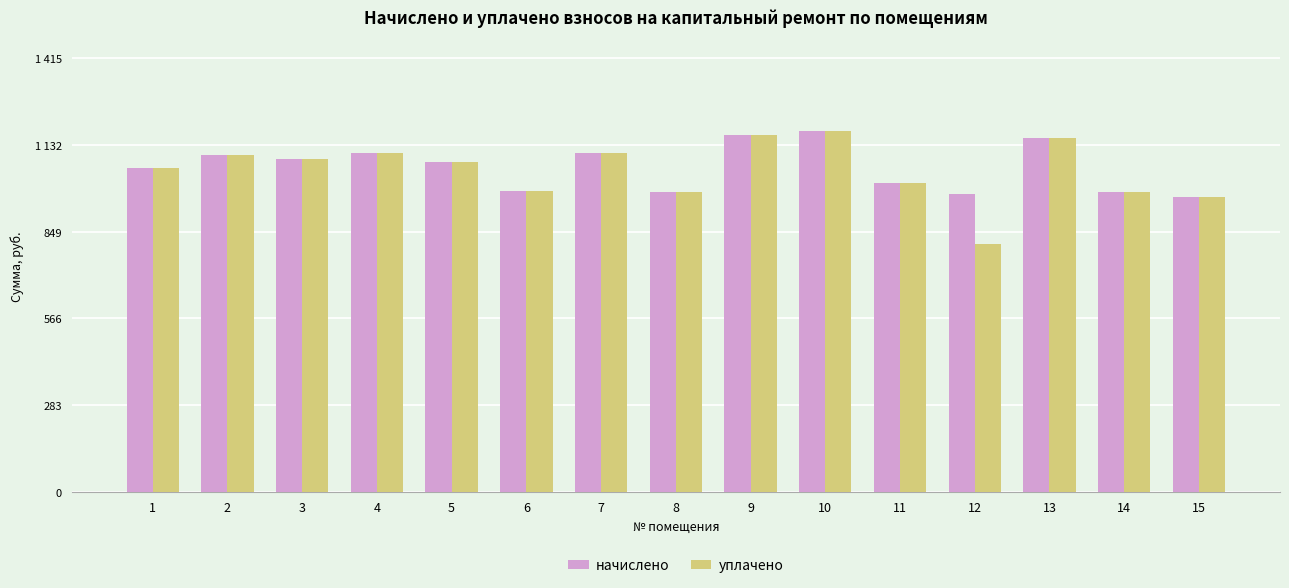

Reading right to left, list all the values displayed in this chart.

начислено: 963.5	979.4	1154.3	973.1	1008.1	1179.8	1167.1	979.4	1106.6	982.6	1078.0	1106.6	1087.6	1100.3	1058.9
уплачено: 963.5	979.4	1154.3	810.9	1008.1	1179.8	1167.1	979.4	1106.6	982.6	1078.0	1106.6	1087.6	1100.3	1058.9